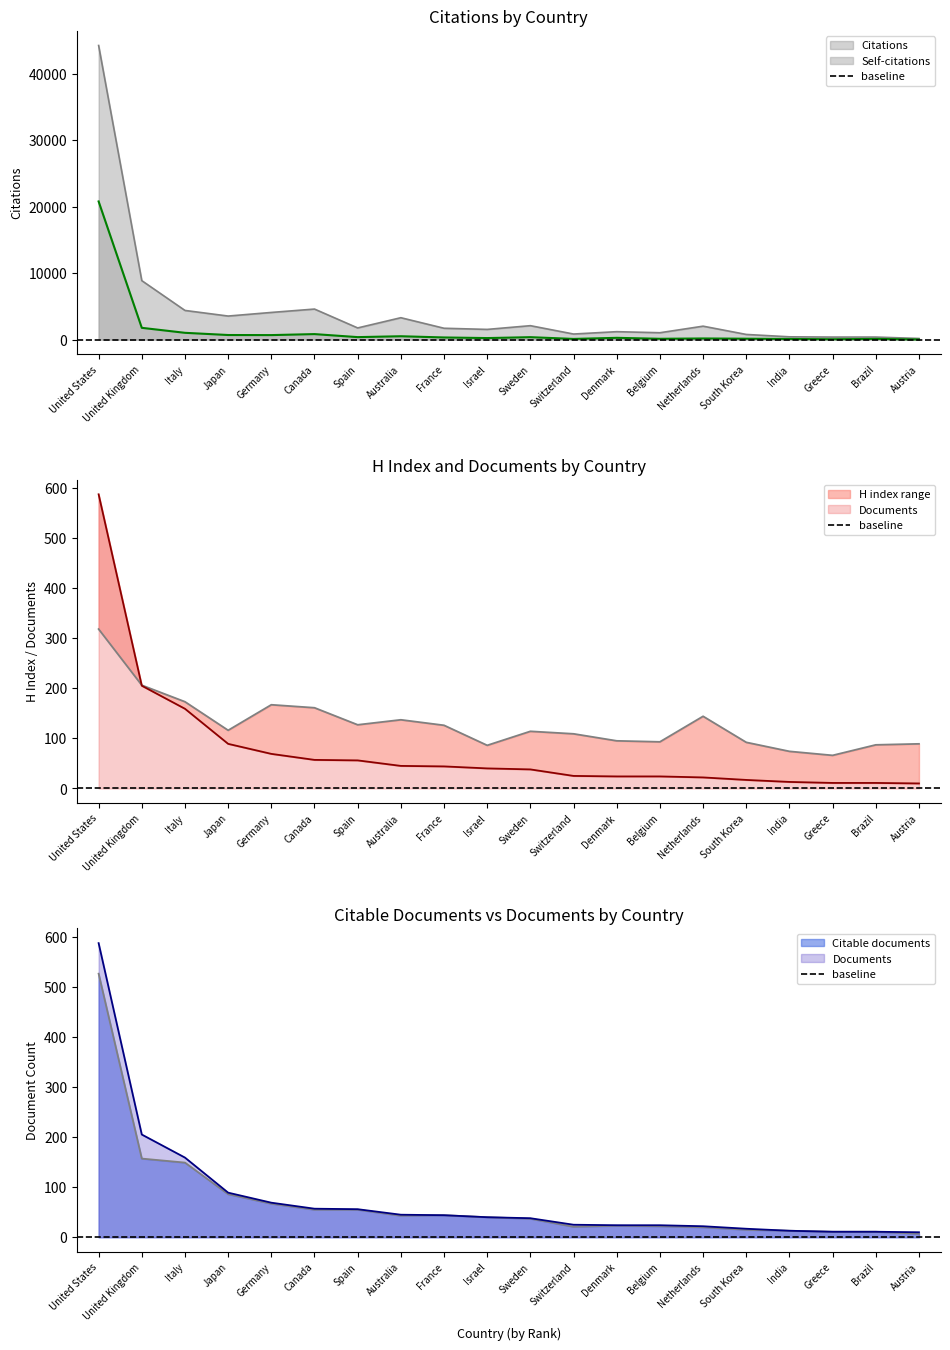

List the series in order of their peak value, lowest first.

H index, Citable documents, Documents, Self-citations, Citations